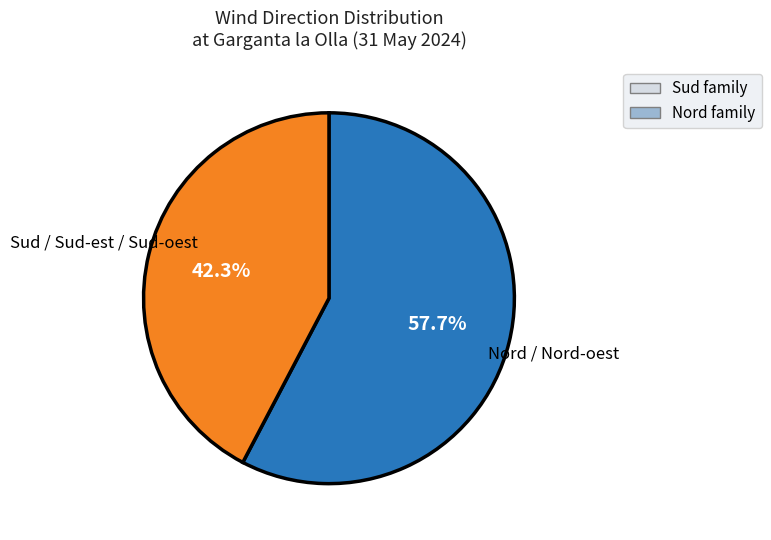

Is there any slice that represents more than half of the pie?

Yes